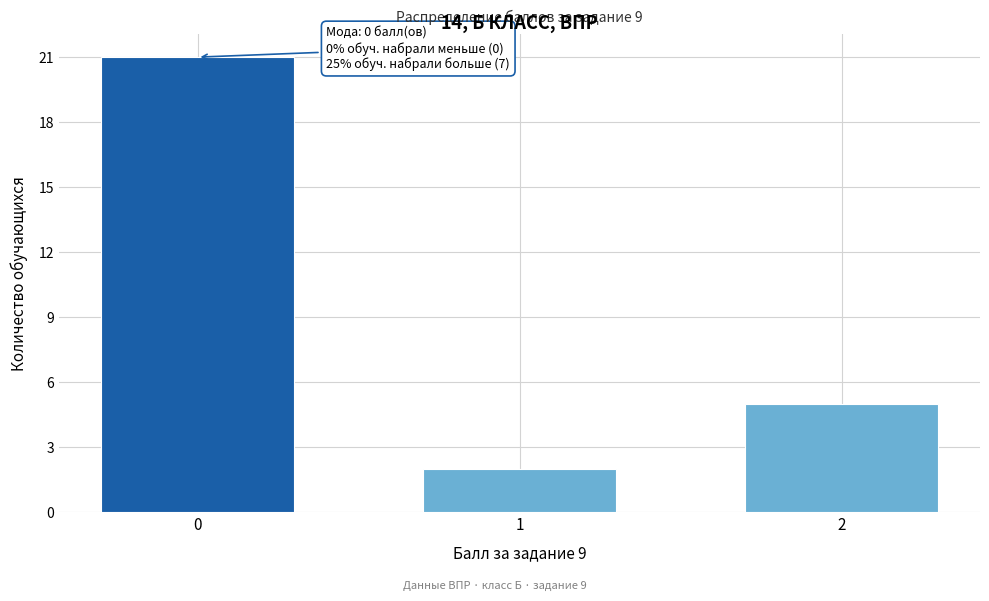

Reading left to right, list all the values displayed in this chart.

0=21	1=2	2=5